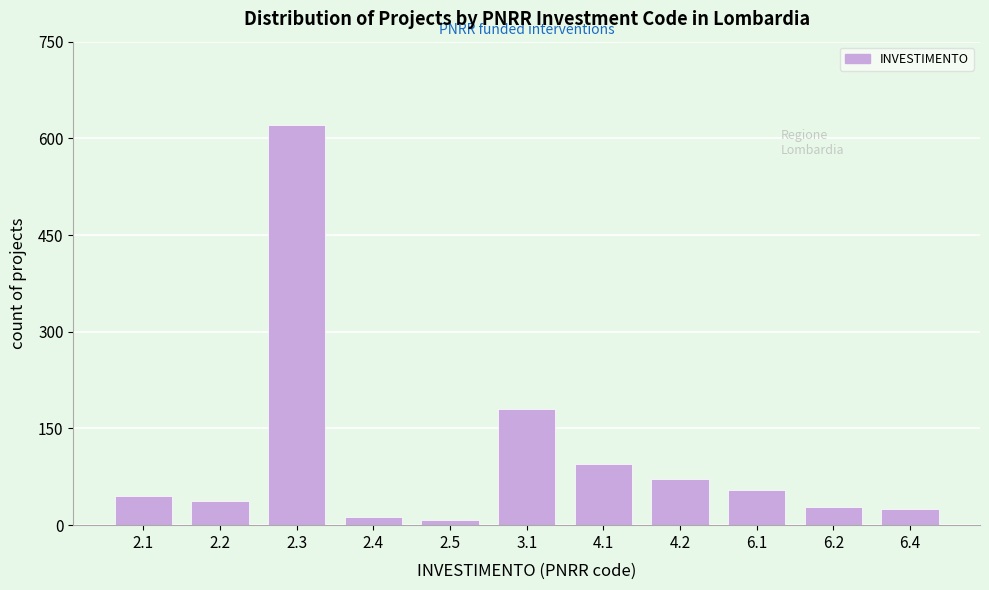

Reading left to right, what are all the values shown in this chart?

2.1=45	2.2=38	2.3=620	2.4=12	2.5=8	3.1=180	4.1=95	4.2=72	6.1=55	6.2=28	6.4=25